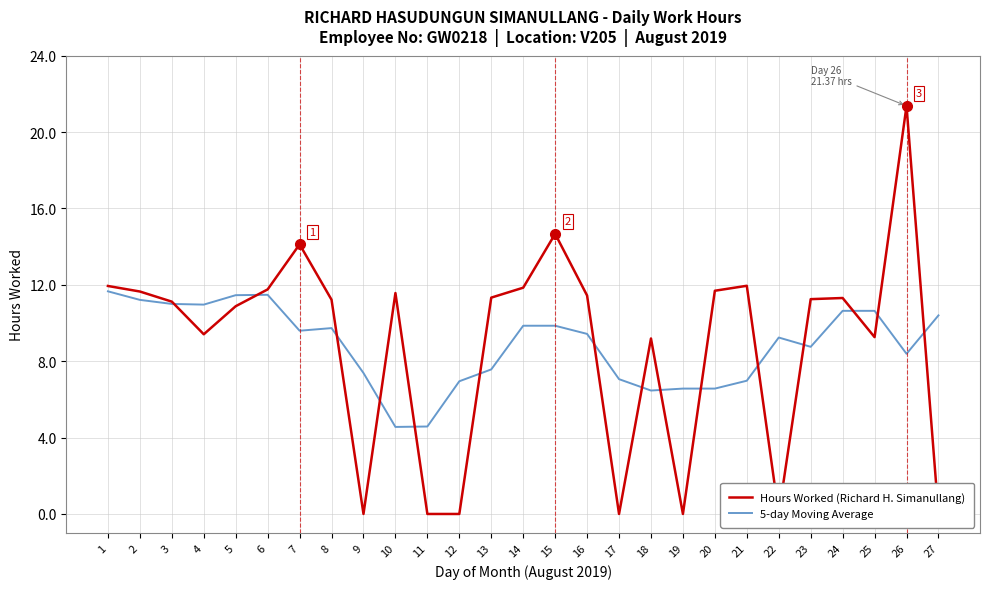

What is the difference between the second highest and second lowest values in the 5-day Moving Average series?

6.9